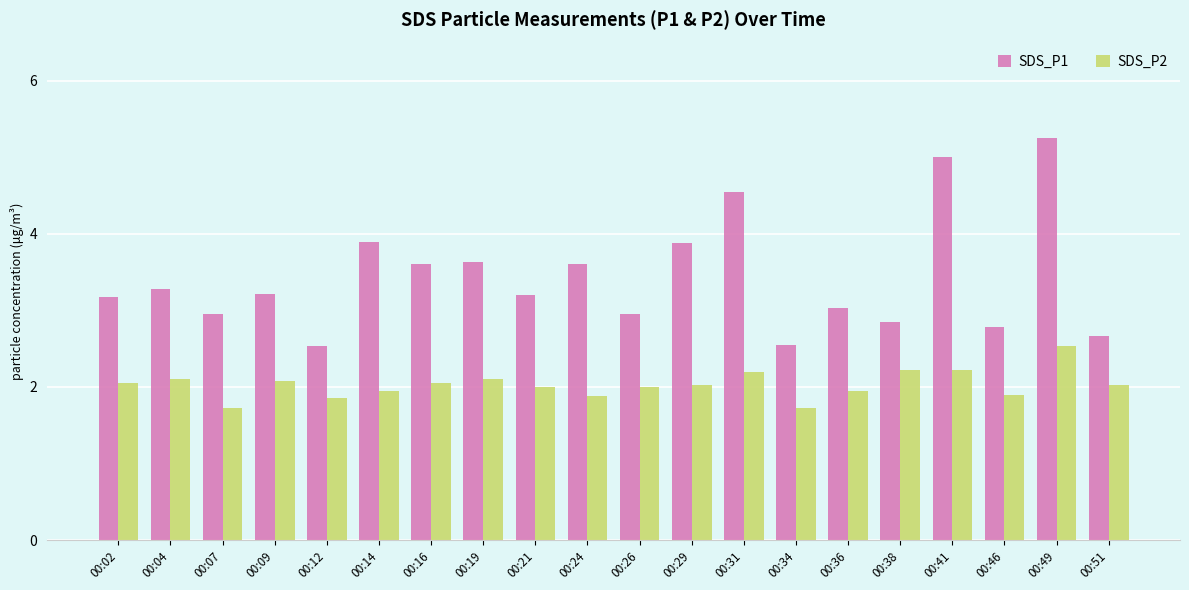

What is the difference between the highest and lowest values at 00:34?

0.8